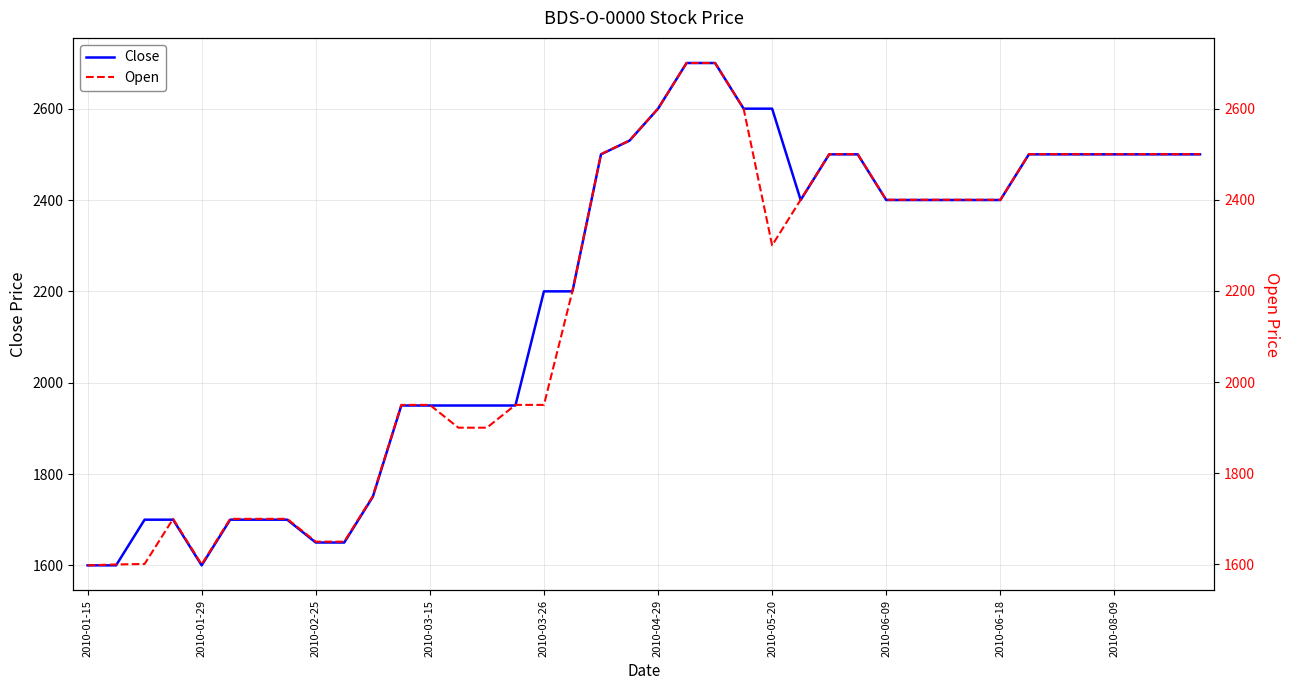

What is the lowest value of the Close series?

1600